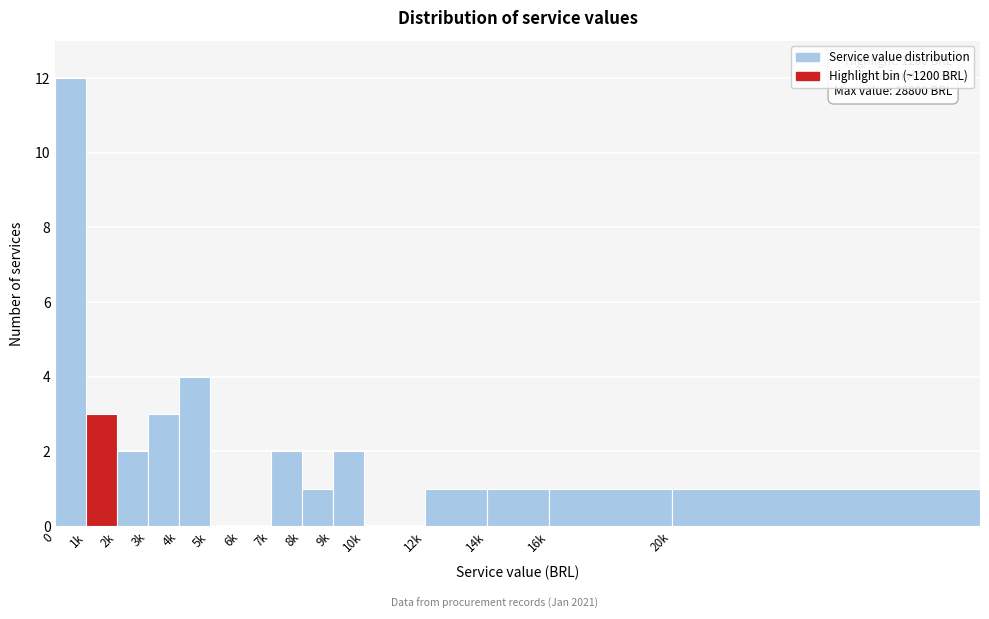

Reading right to left, extract all data points from this chart.

20k=1	16k=1	14k=1	12k=1	10k=0	9k=2	8k=1	7k=2	6k=0	5k=0	4k=4	3k=3	2k=2	1k=3	0=12